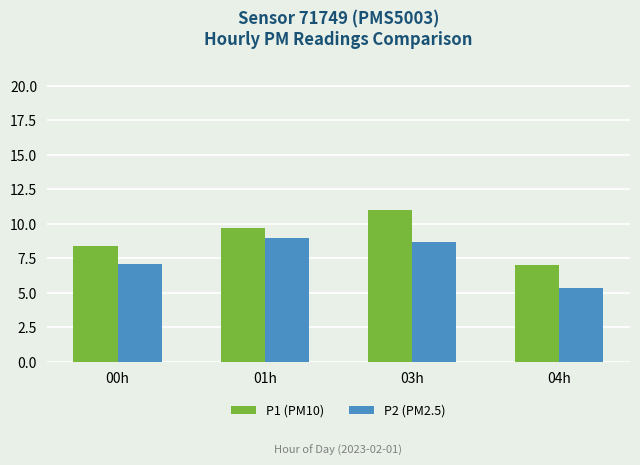

What is the average value of the P1 (PM10) series?

9.0